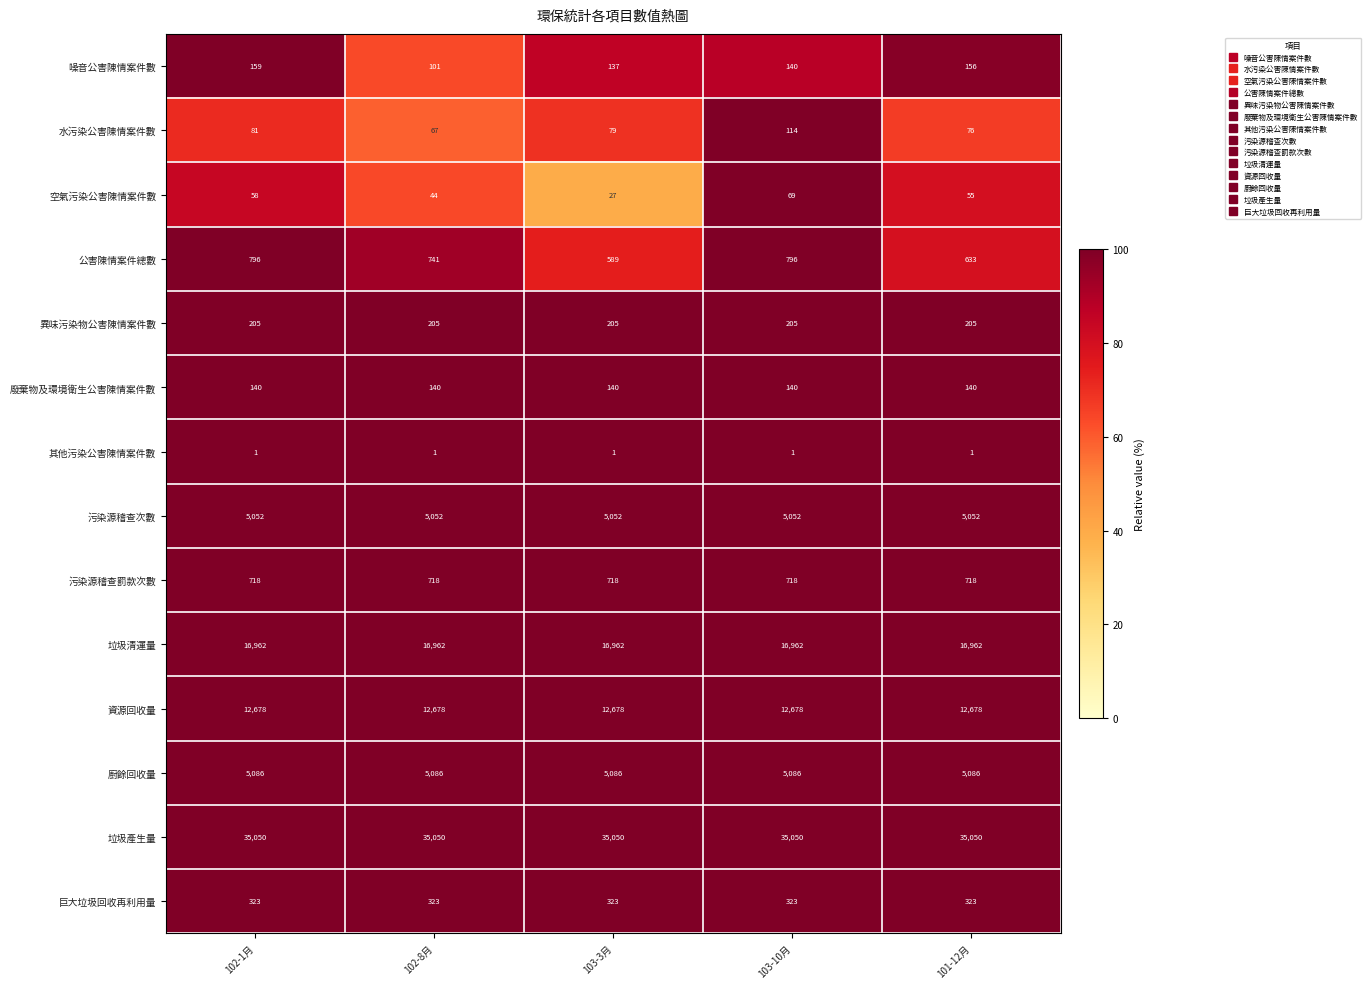

What is the sum of all 廢棄物及環境衛生公害陳情案件數 values?

700